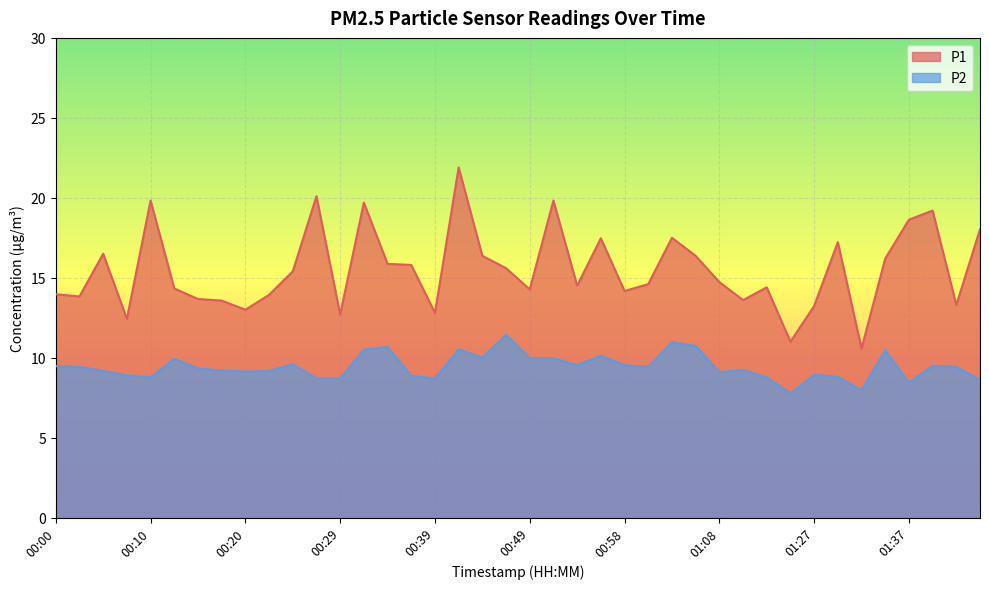

True or false: P2 and P1 cross at least once.

False